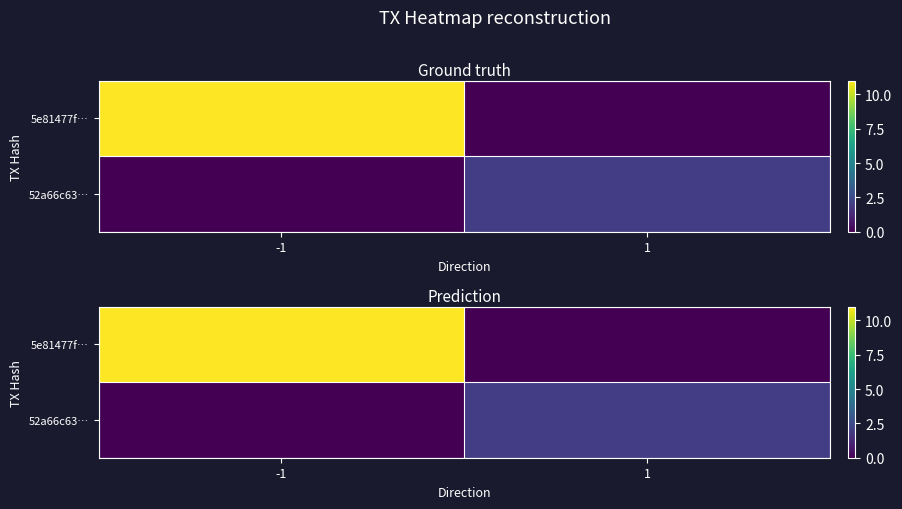

What is the highest value of the 5e81477f… series?

11